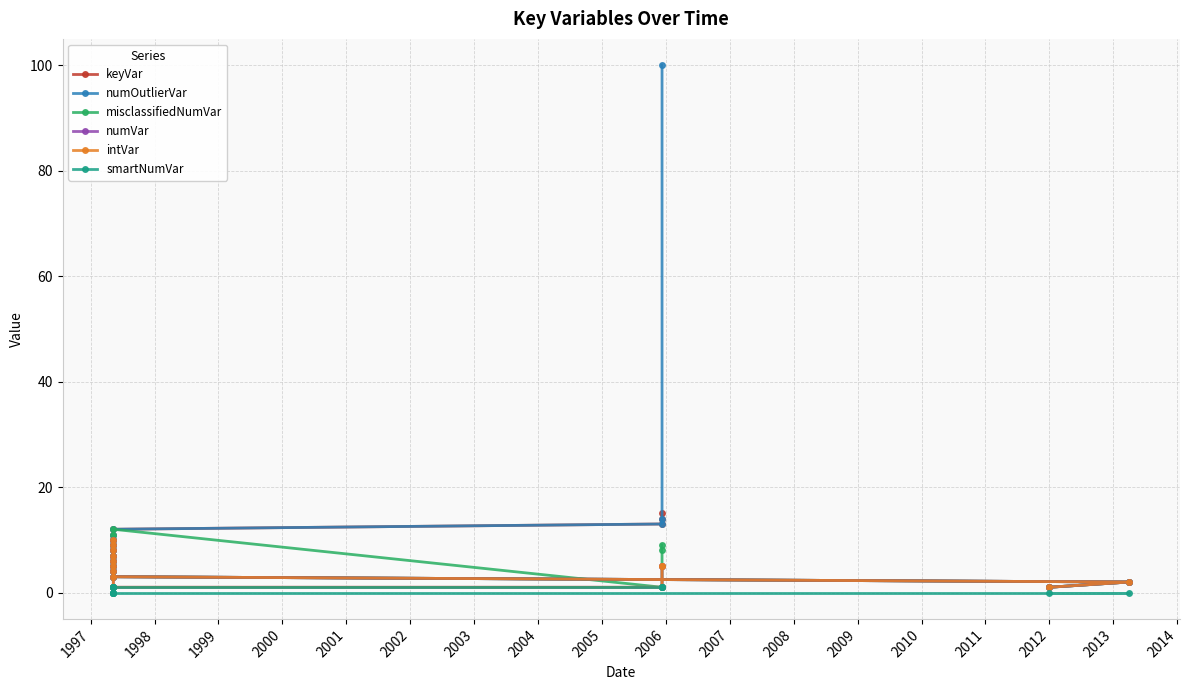

Which series has the largest total across all categories?

numOutlierVar